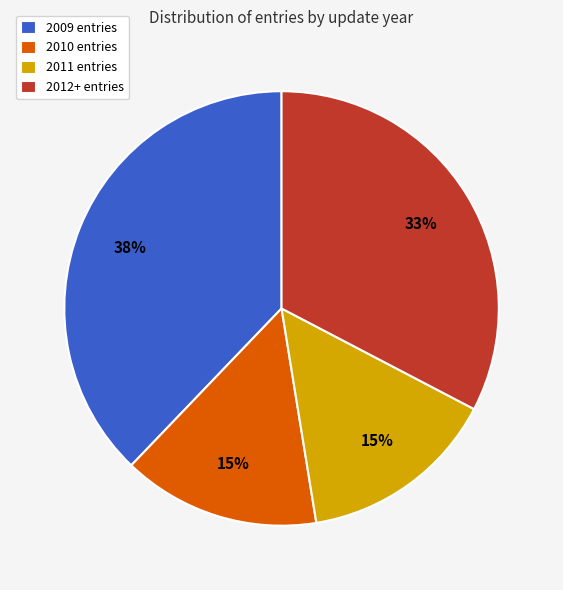

Is there any slice that represents more than half of the pie?

No